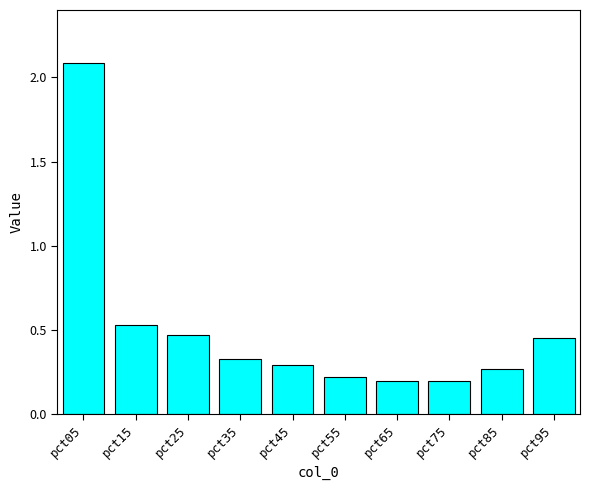

What is the value of the 1st bar from the left?

2.1